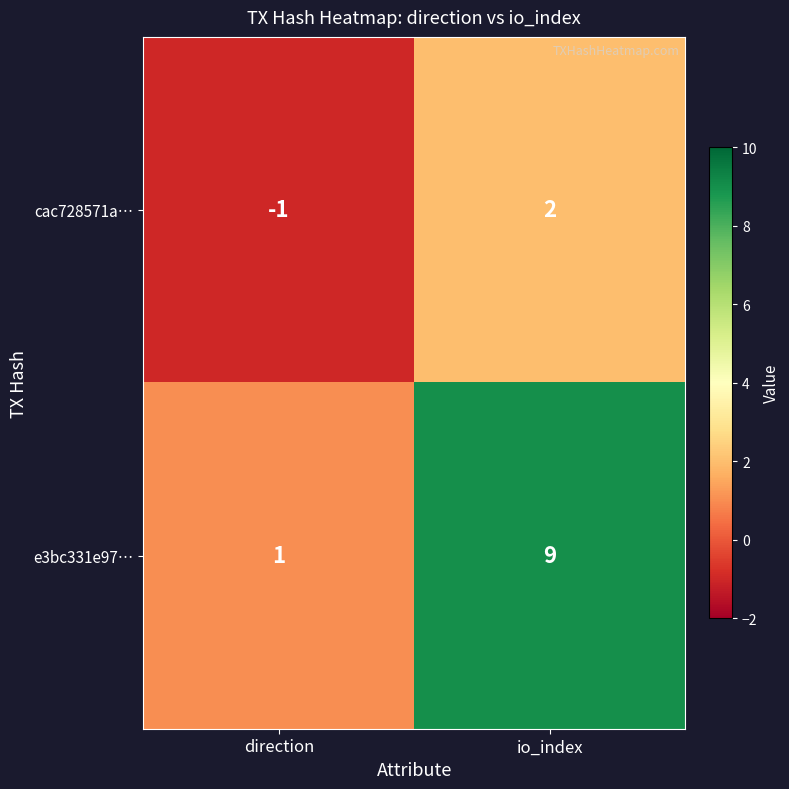

Is the value of cac728571a… at io_index greater than the value of e3bc331e97… at io_index?

No